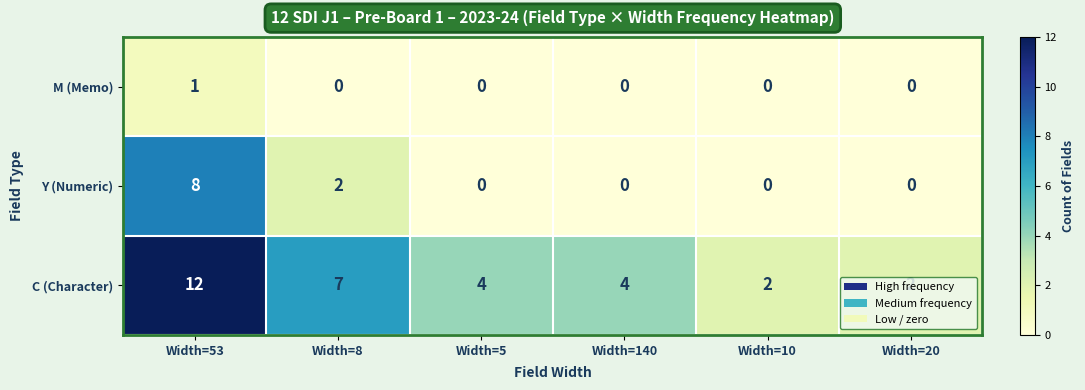

At which category is the sum across all series the highest?

Width=53